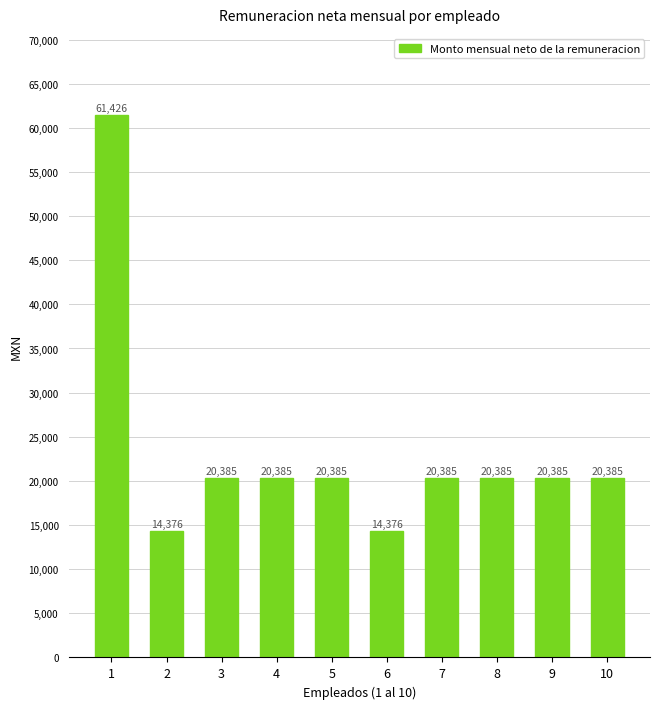

At which category does the chart reach its peak across all series?

1